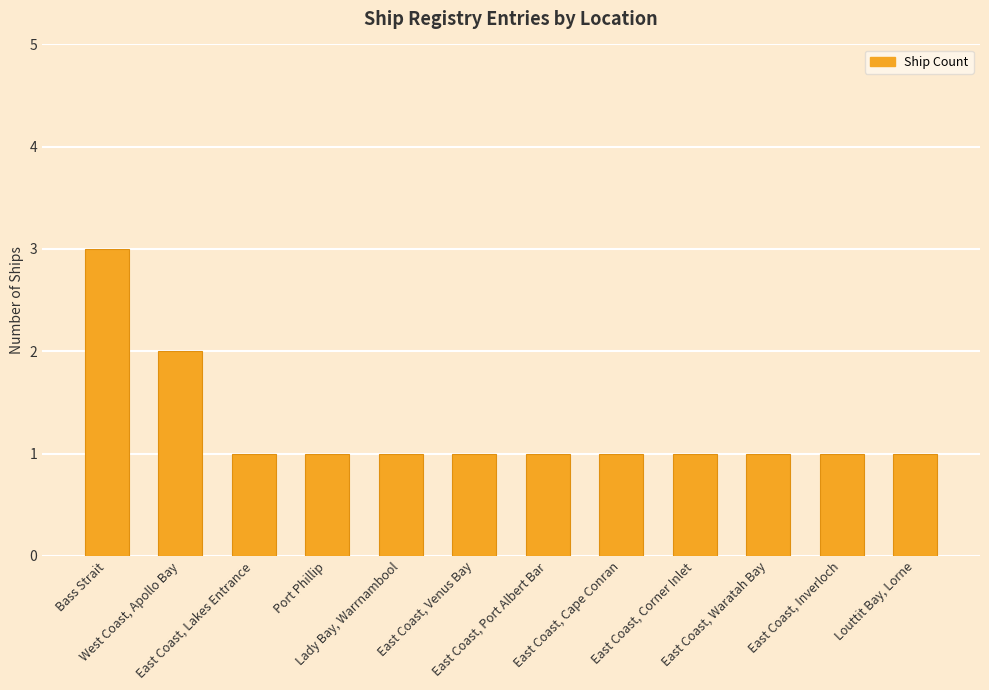

What is the label of the 3rd bar from the right?

East Coast, Waratah Bay